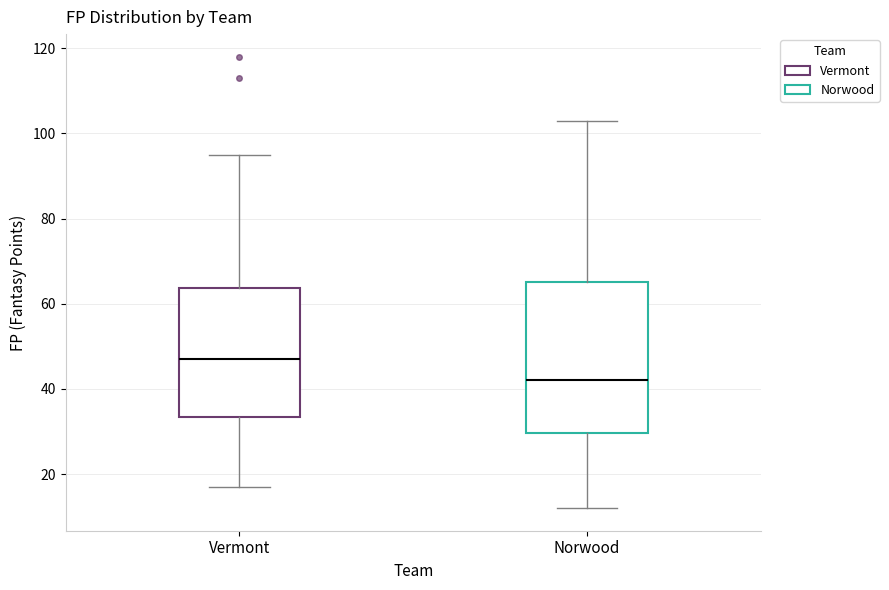

Where does the median line of the box for Norwood sit on the y-axis? The values are not printed on the chart, so give them approximately, as read against the axis.

42